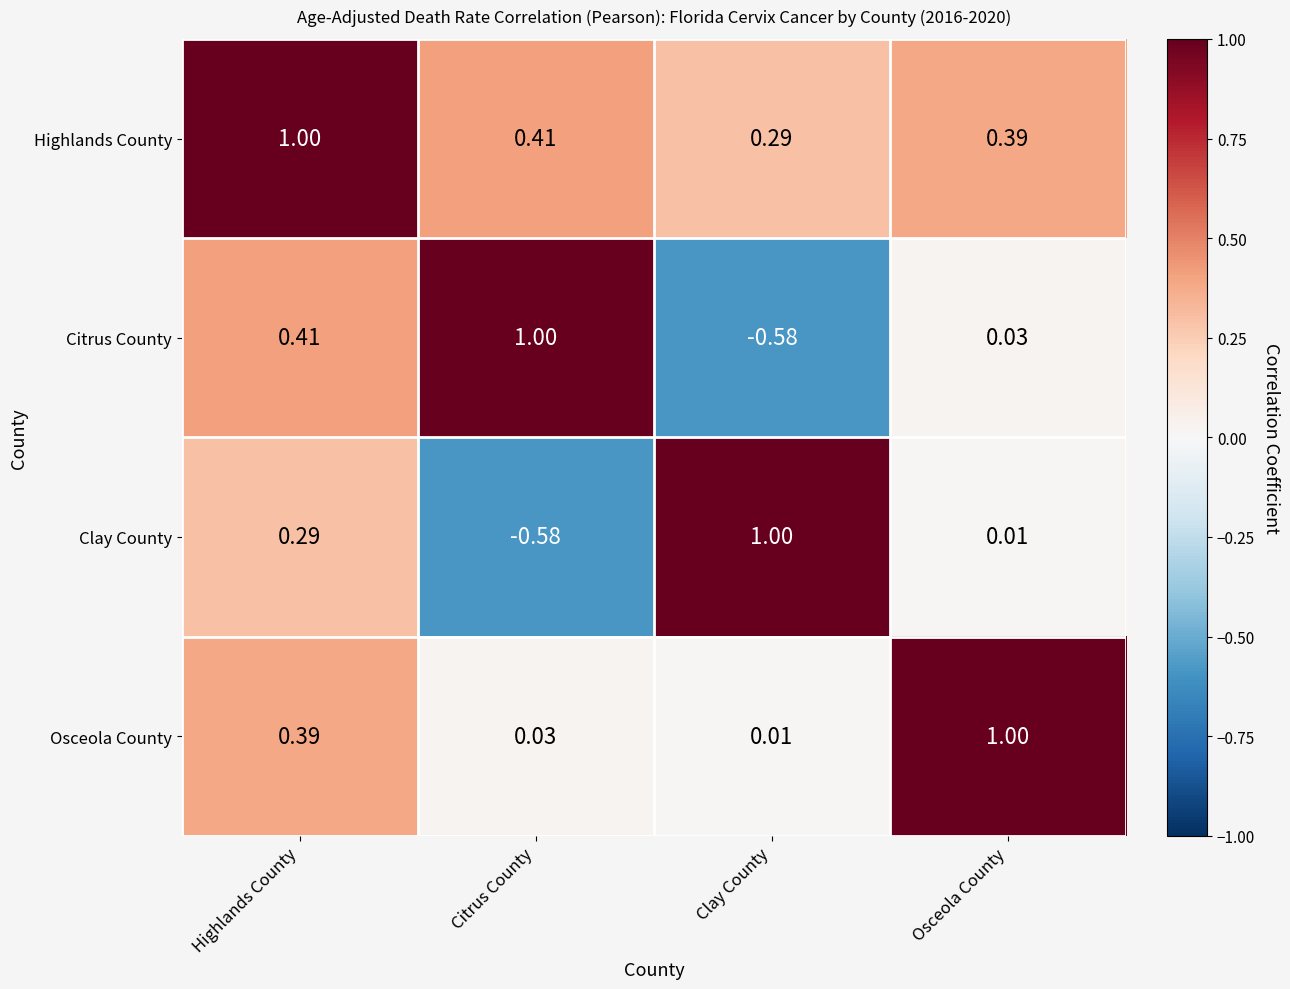

What is the total value across all series at Highlands County?

2.1